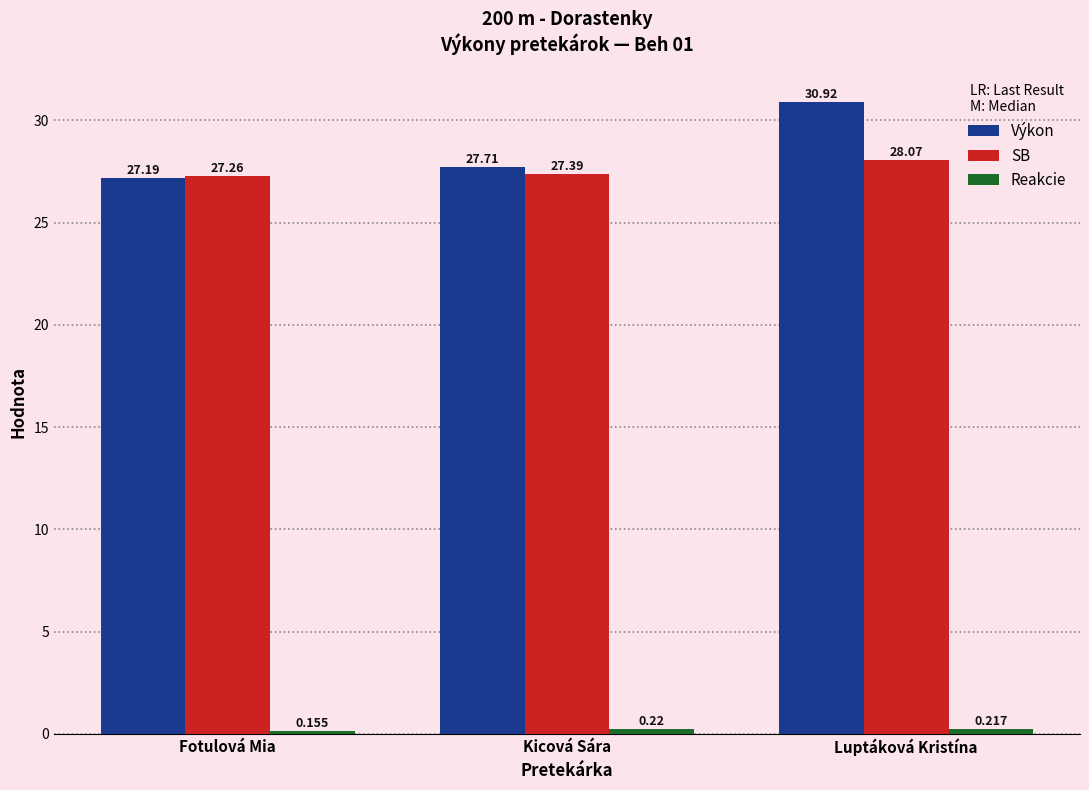

How many series are shown in this chart?

3